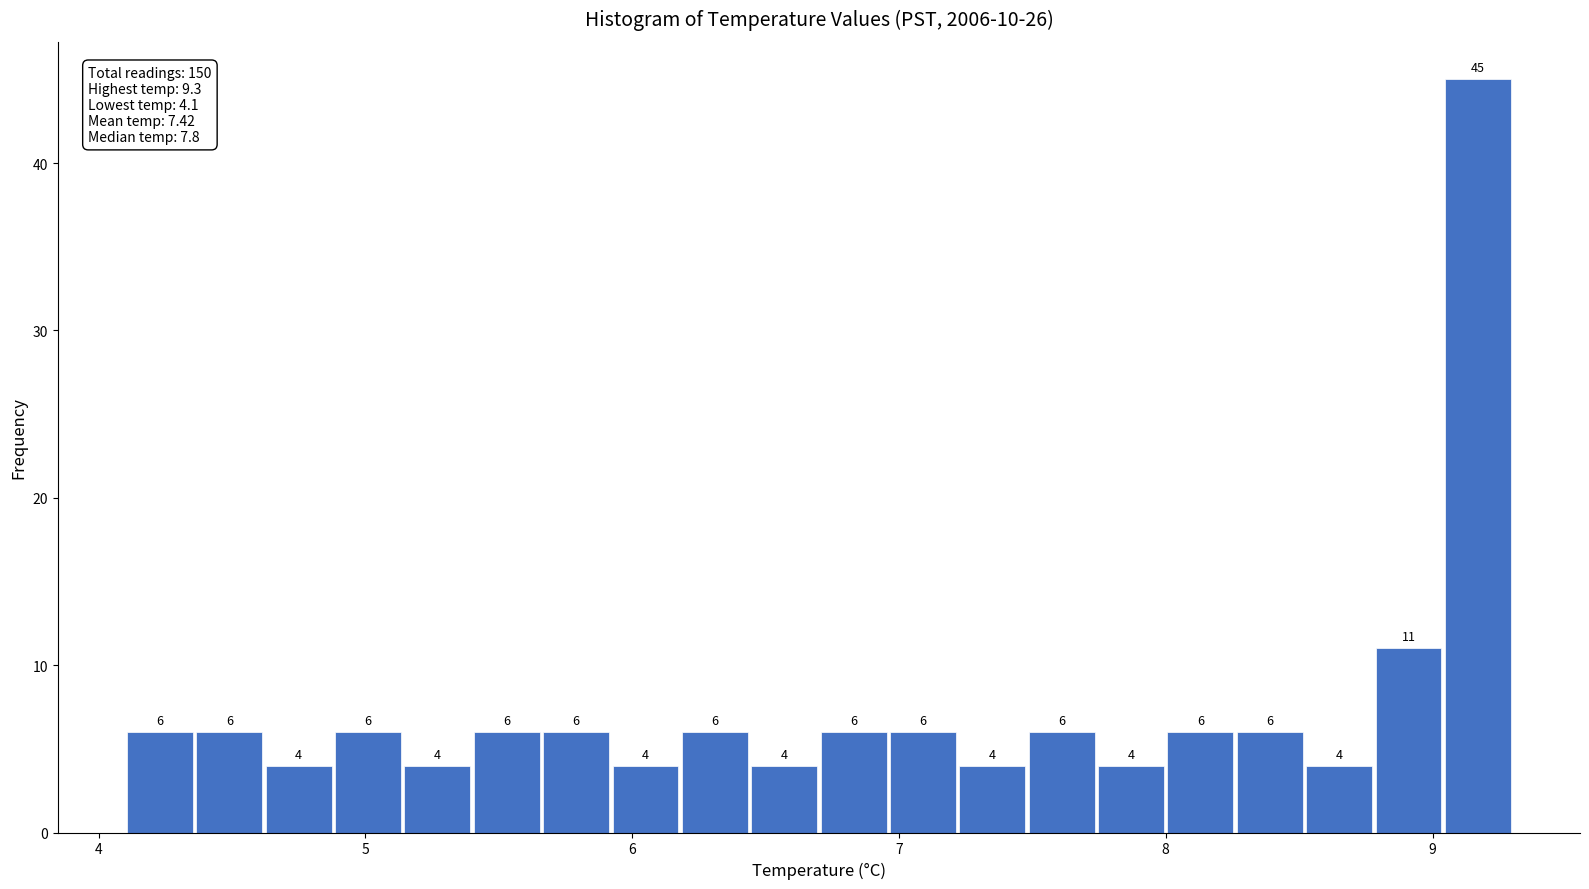

Read against the x-axis, roughly where is the centre of the tallest bar?

9.2